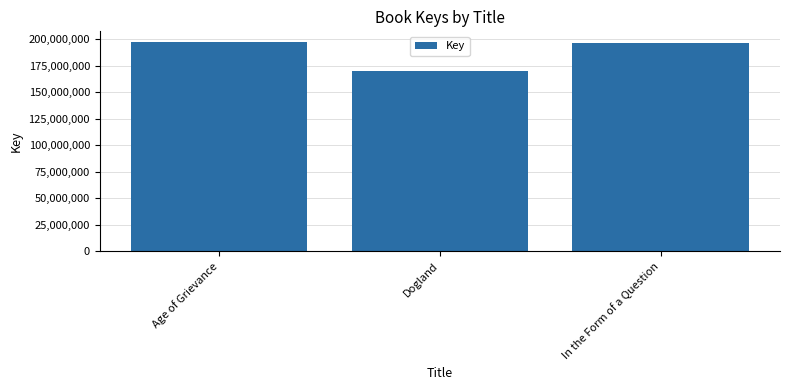

Where does the data first go above 196062401?

Age of Grievance